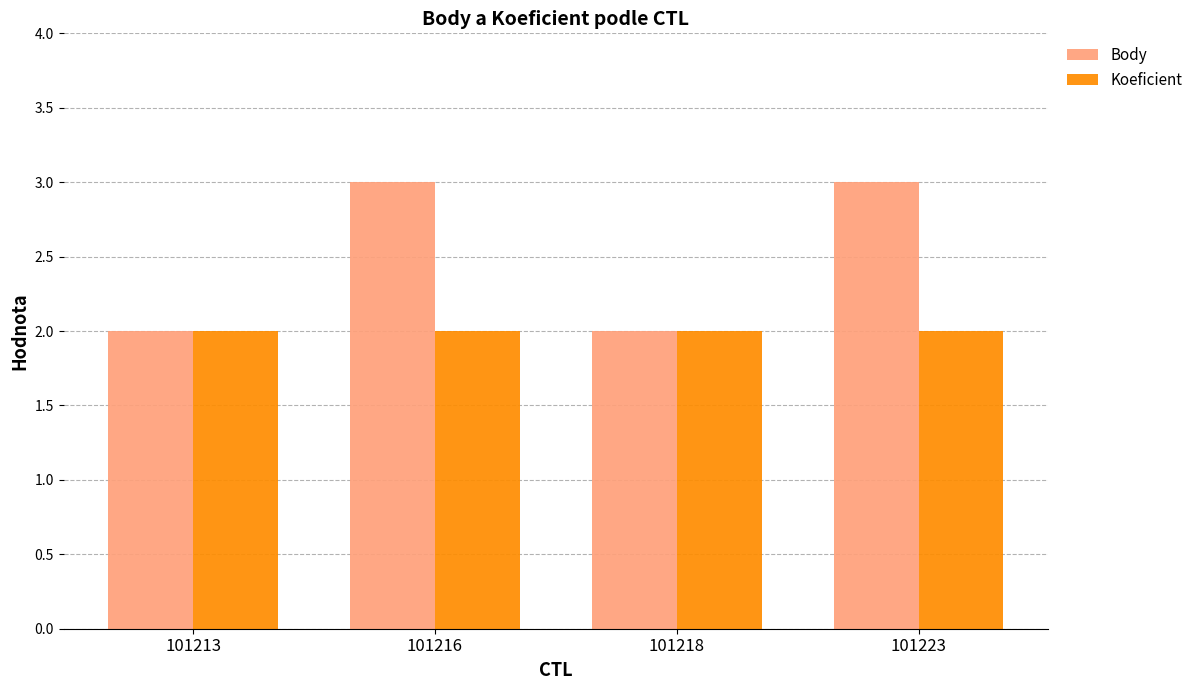

Rank the series at 101223 from highest to lowest value.

Body, Koeficient